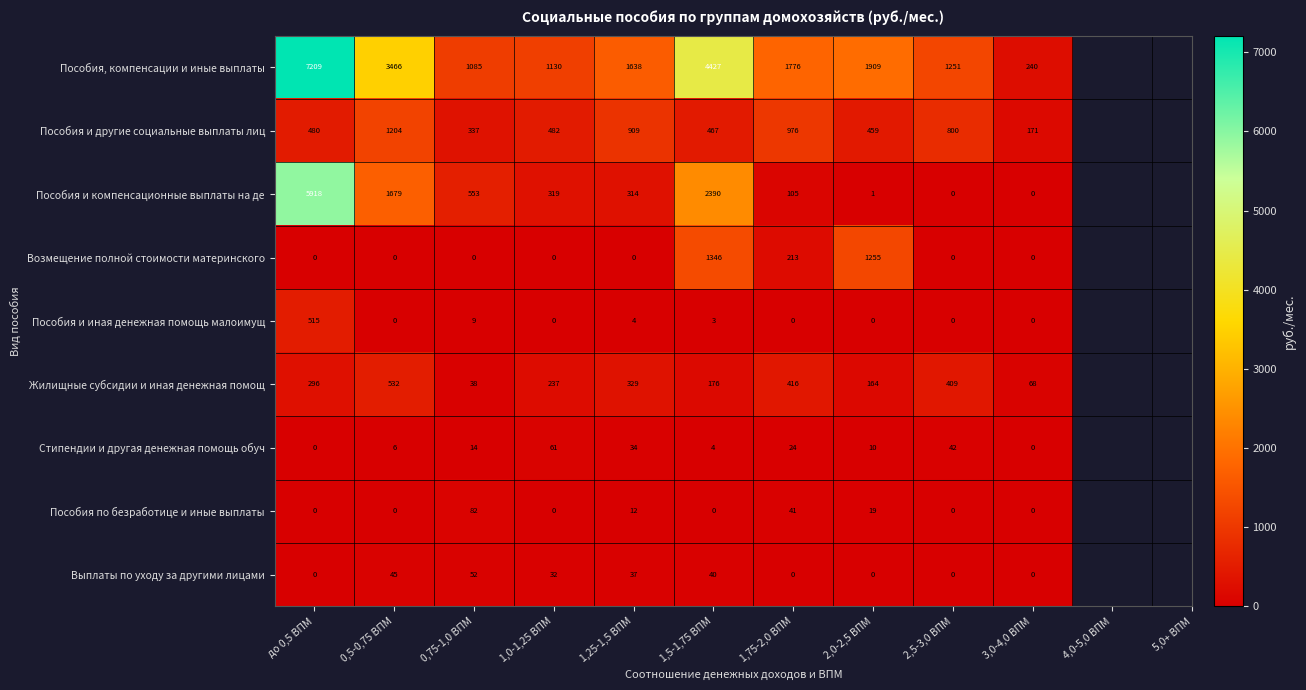

At how many categories does at least one series exceed 4370?

2